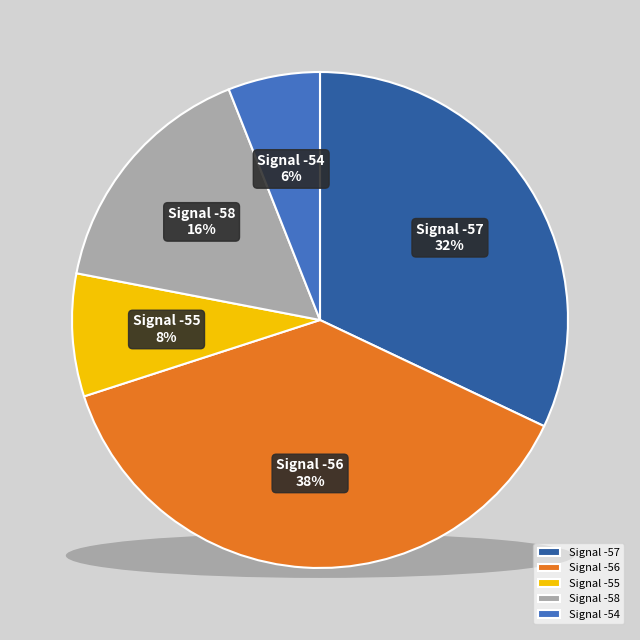

Is there a majority slice in this chart?

No